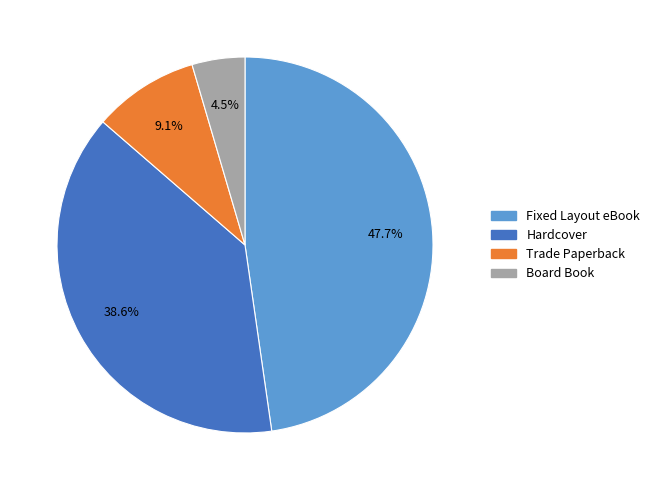

To the nearest percent, what is the combined percentage of Board Book and Hardcover?

43%